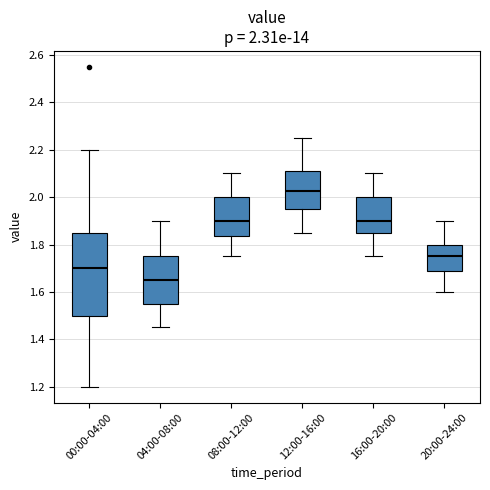

Which box is the tallest, from its lower edge to its upper edge?

00:00-04:00